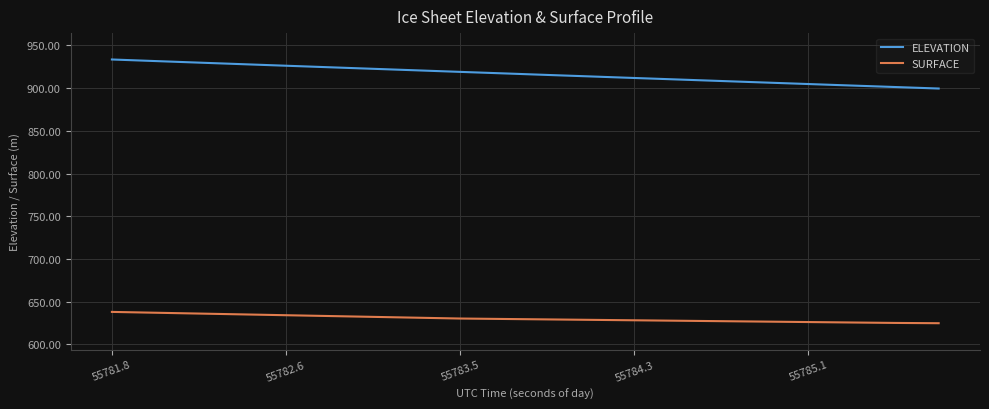

What is the difference between the maximum and minimum values in the ELEVATION series?

34.0